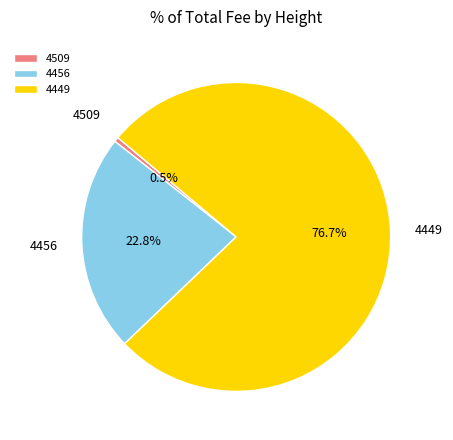

To the nearest percent, what percentage of the pie is 4456?

23%